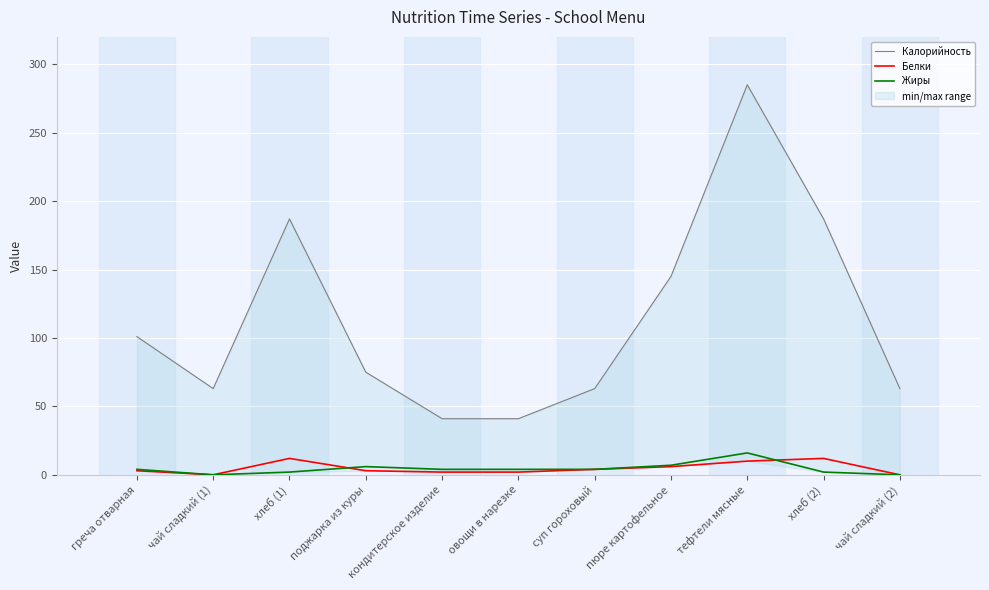

Which series has the largest range (max minus min)?

Калорийность